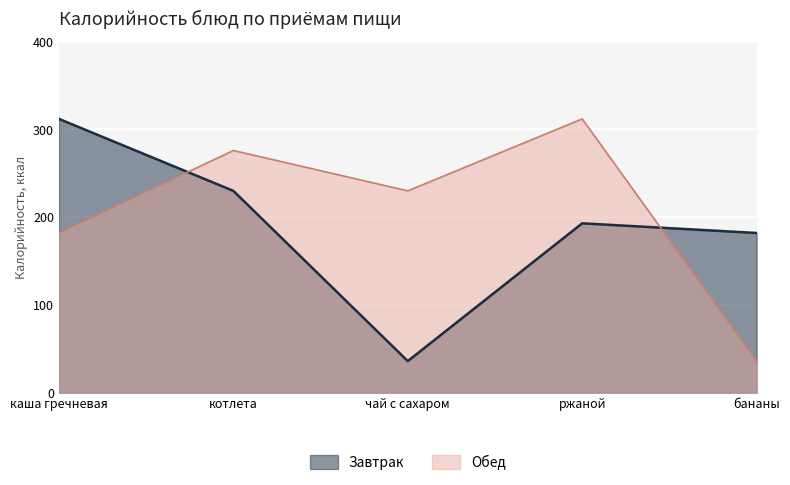

At which category is the sum across all series the highest?

котлета